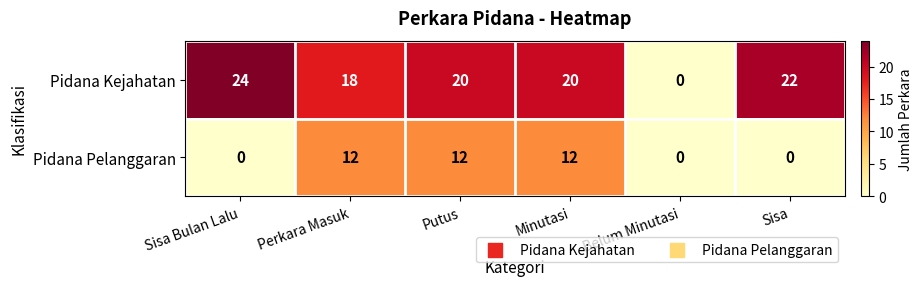

Reading left to right, transcribe all the data shown in this chart.

Pidana Kejahatan: 24	18	20	20	0	22
Pidana Pelanggaran: 0	12	12	12	0	0